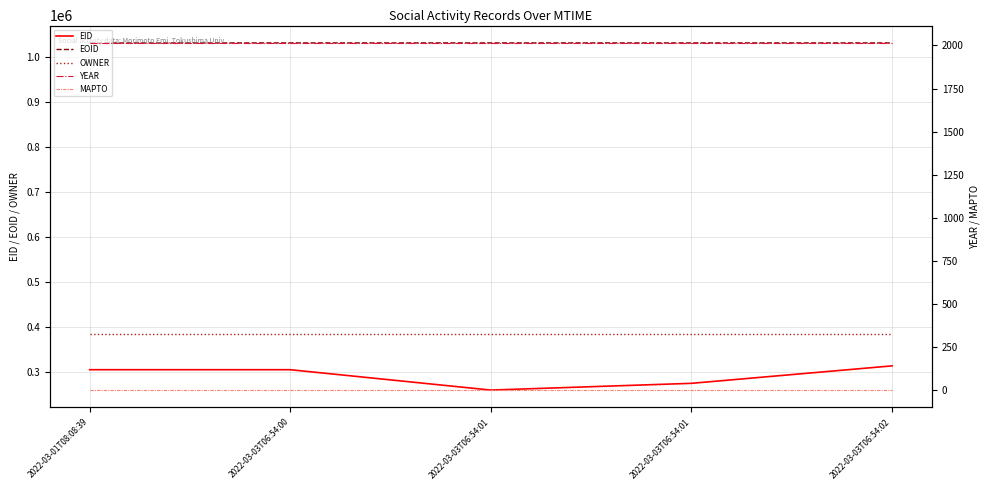

Reading left to right, extract all data points from this chart.

EID: 304968	304969	259770	274752	313481
EOID: 1030067	1030174	1030175	1030176	1030177
OWNER: 383220	383220	383220	383220	383220
YEAR: 2015	2015	2015	2015	2015
MAPTO: 0	0	0	0	0